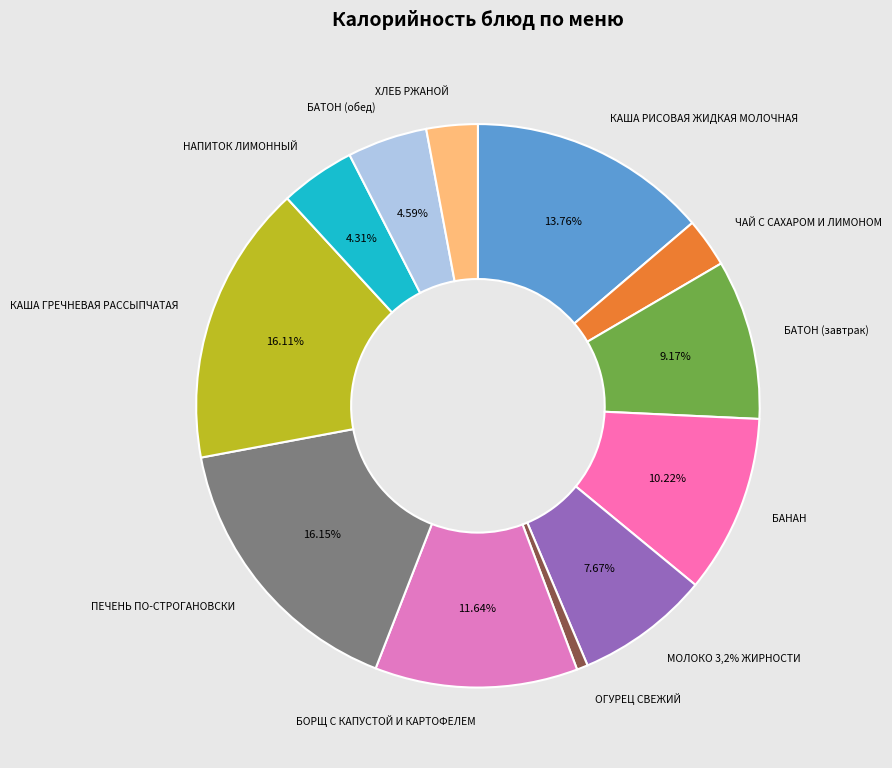

True or false: НАПИТОК ЛИМОННЫЙ accounts for 1% of the total.

False